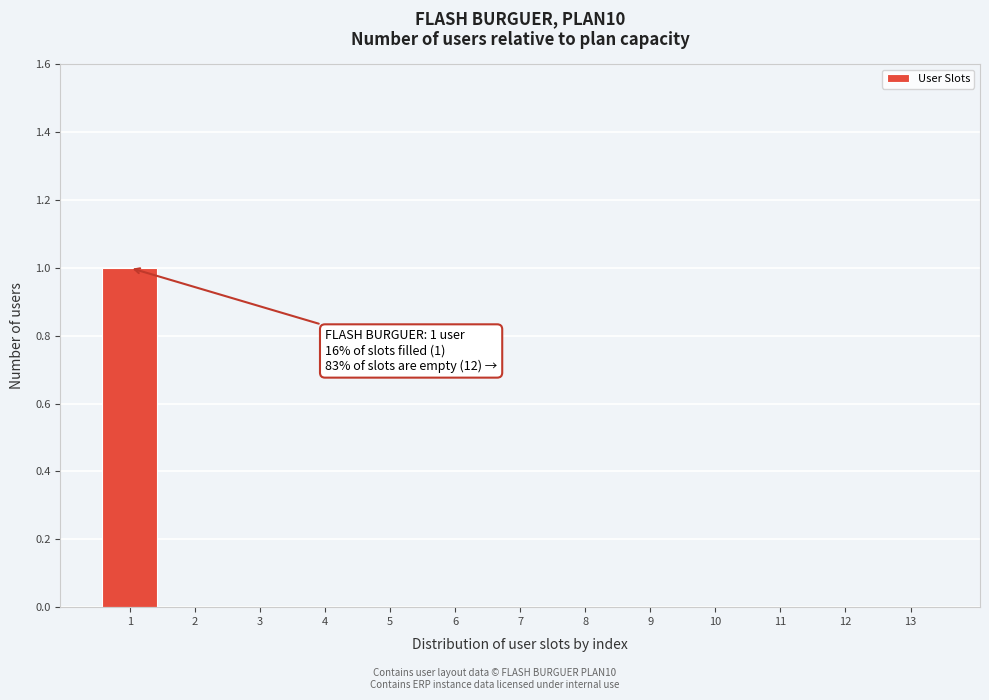

Reading left to right, what are all the values shown in this chart?

1=1	2=0	3=0	4=0	5=0	6=0	7=0	8=0	9=0	10=0	11=0	12=0	13=0